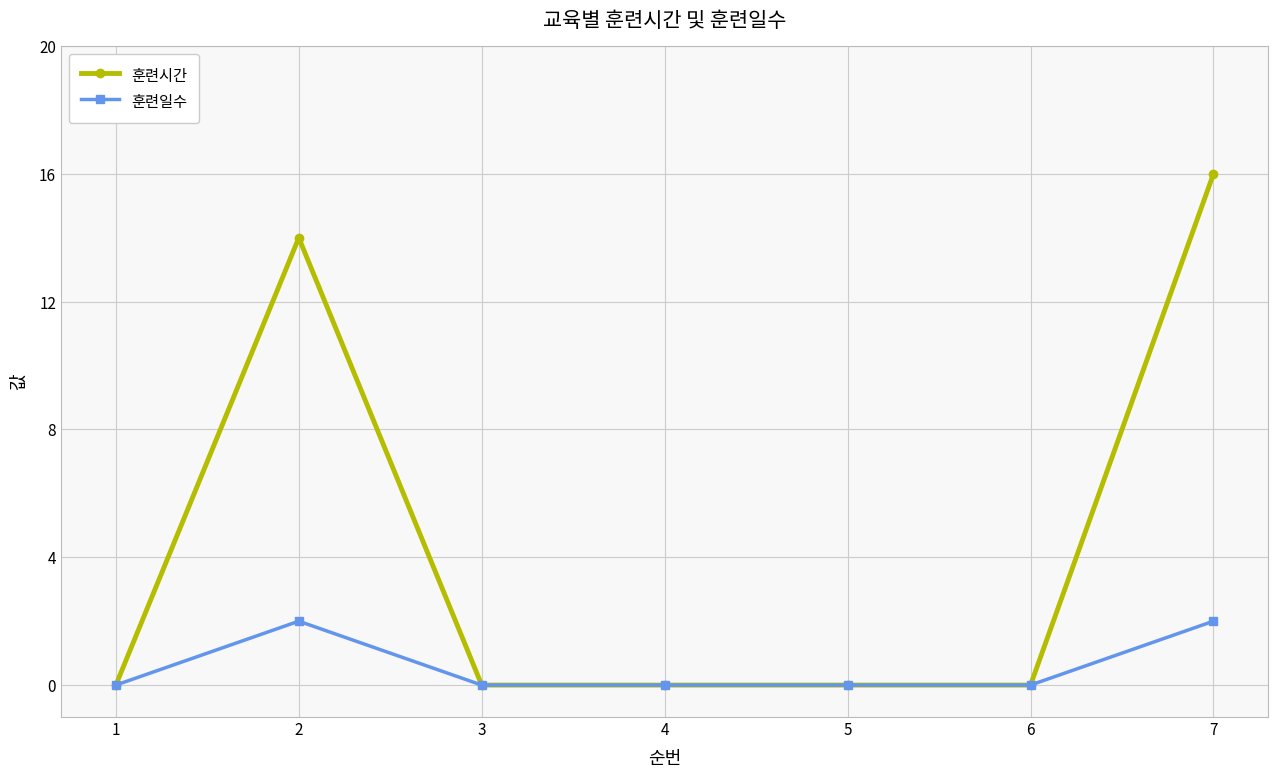

Is this an area chart (filled region under the line)?

No